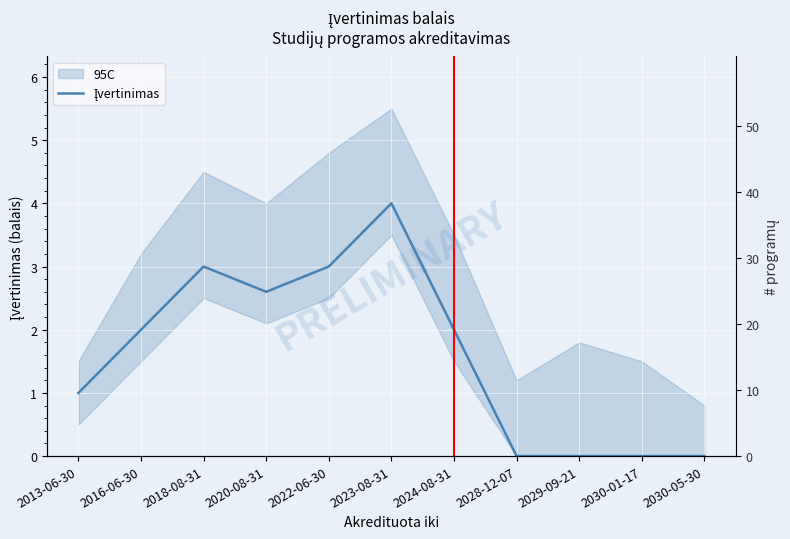

What is the maximum value shown in the chart?

4.0